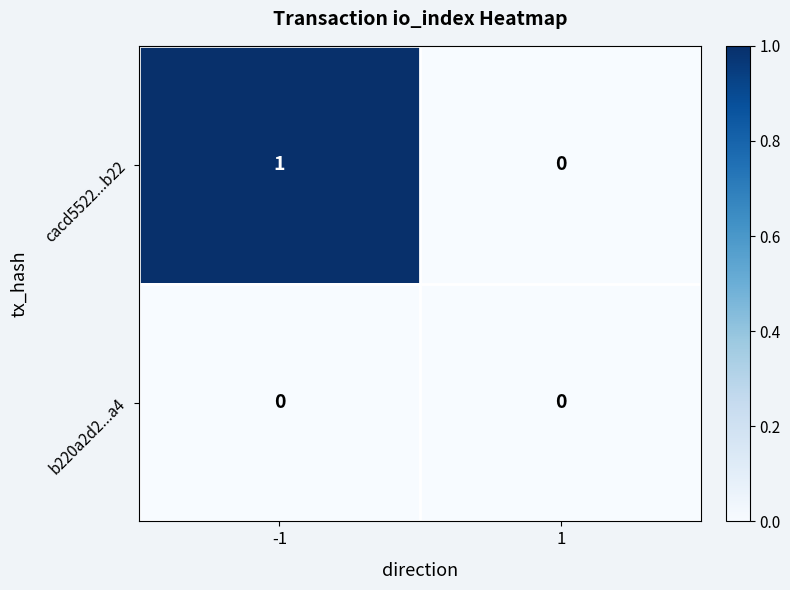

Reading left to right, what are all the values shown in this chart?

cacd5522...b22: 1	0
b220a2d2...a4: 0	0